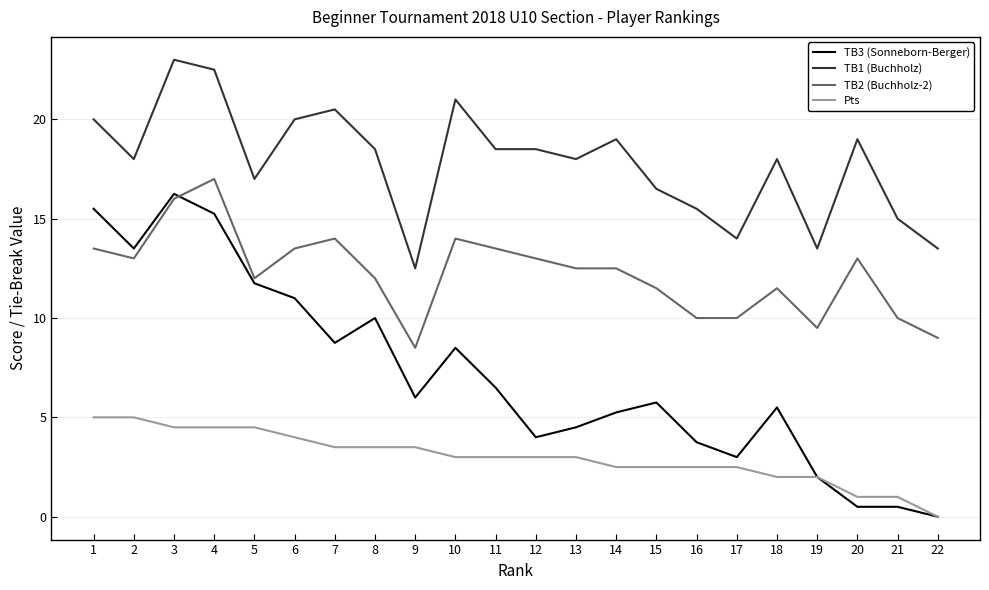

What are all the series names shown in the legend?

TB3 (Sonneborn-Berger), TB1 (Buchholz), TB2 (Buchholz-2), Pts